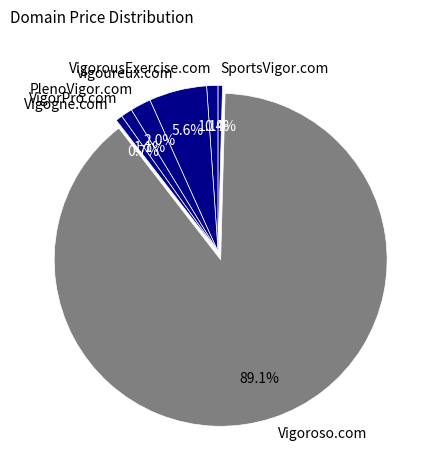

To the nearest percent, what is the average slice percentage?

14%